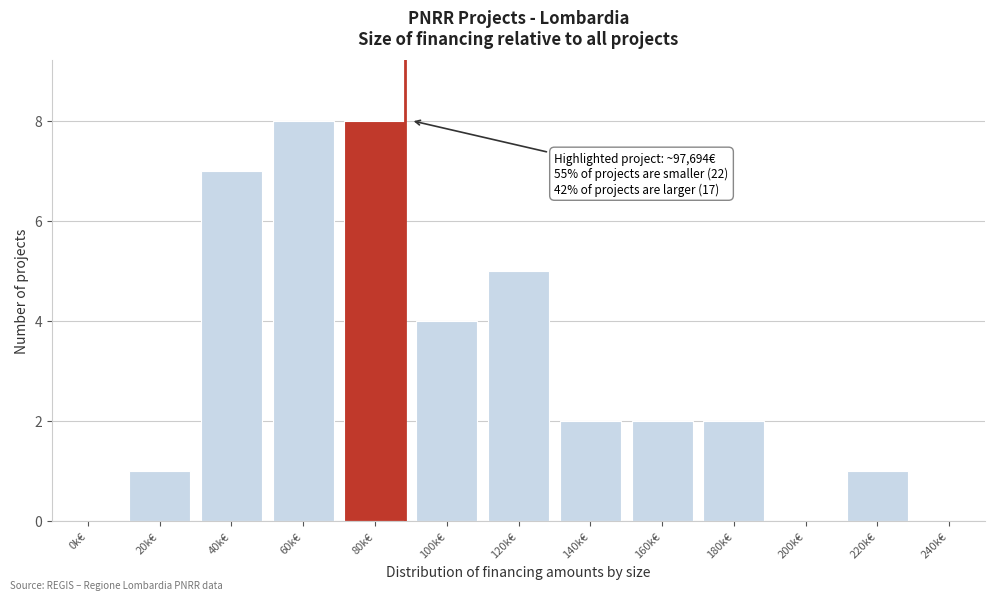

Reading left to right, transcribe all the data shown in this chart.

0k€=0	20k€=1	40k€=7	60k€=8	80k€=8	100k€=4	120k€=5	140k€=2	160k€=2	180k€=2	200k€=0	220k€=1	240k€=0